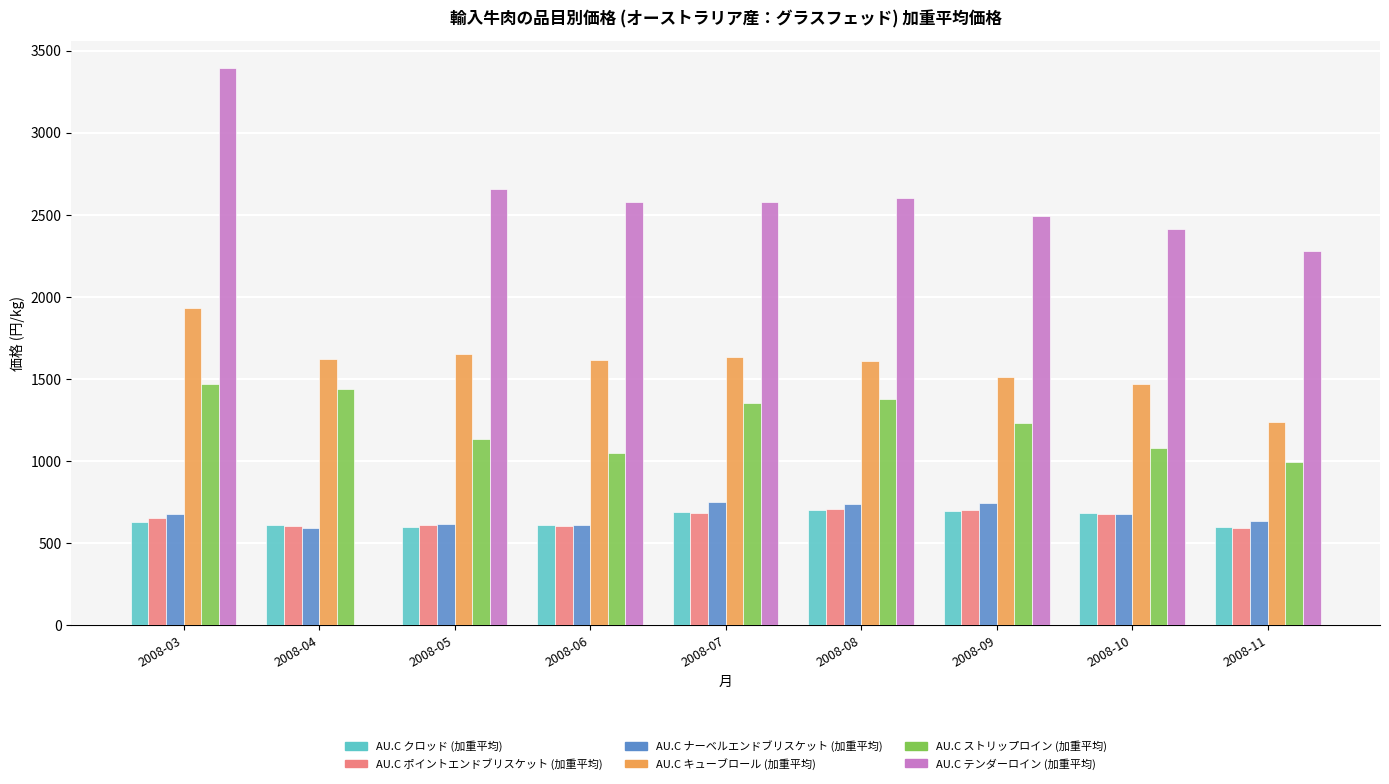

Which category has the lowest value across all series?

2008-11